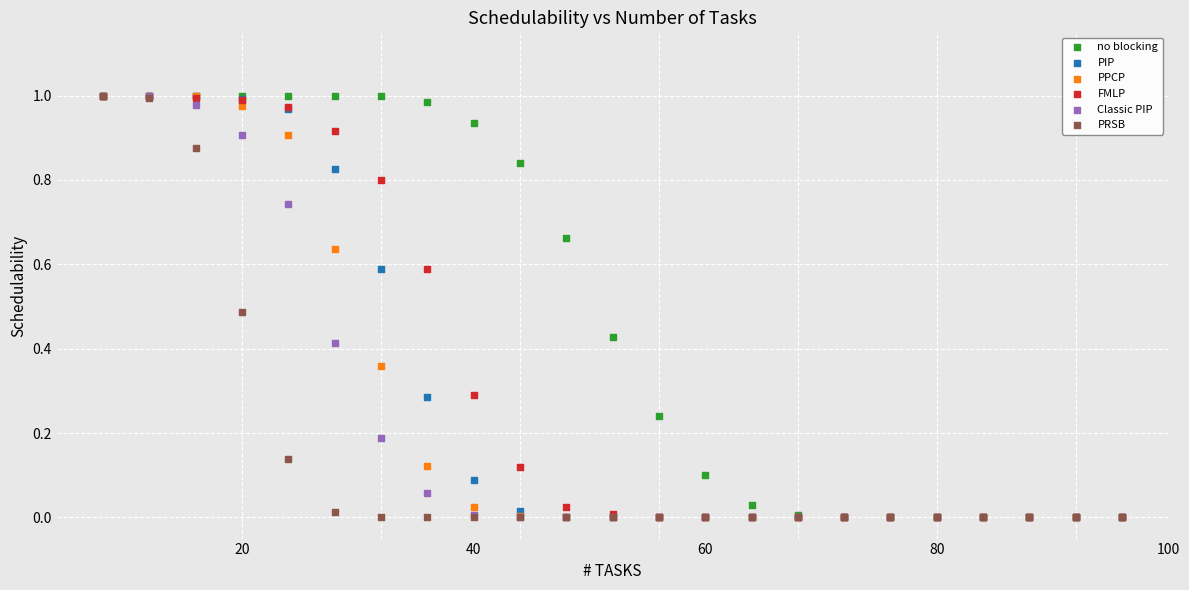

What are all the series names shown in the legend?

no blocking, PIP, PPCP, FMLP, Classic PIP, PRSB